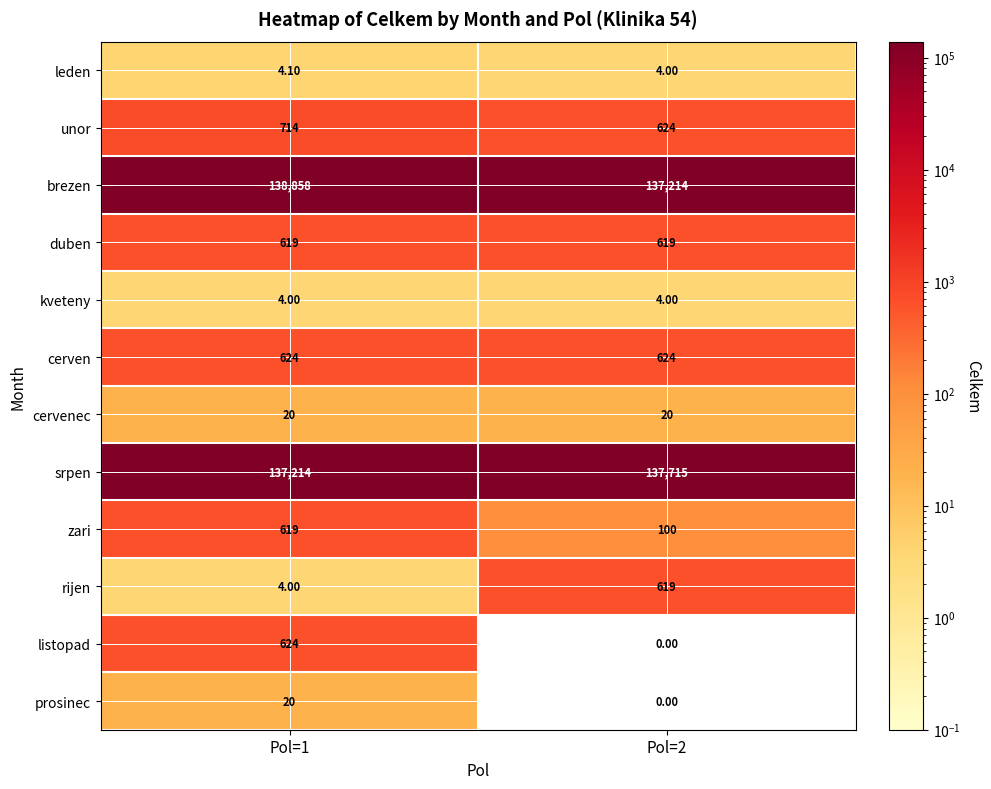

Rank the categories by listopad value from lowest to highest.

Pol=2, Pol=1